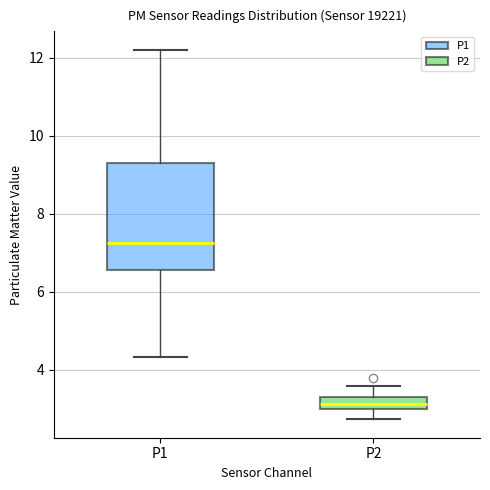

Which box is the tallest, from its lower edge to its upper edge?

P1